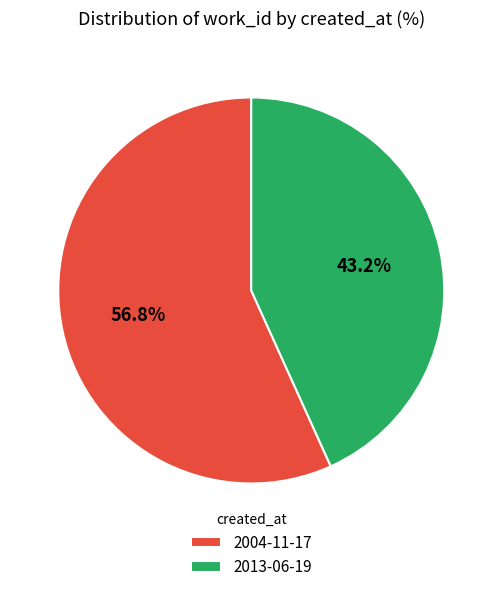

Which slice is the smallest?

2013-06-19